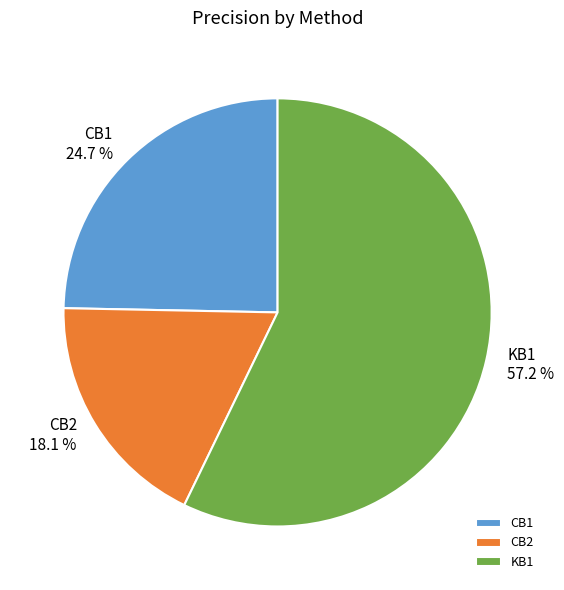

The CB1 slice represents 30% of the pie. True or false?

False